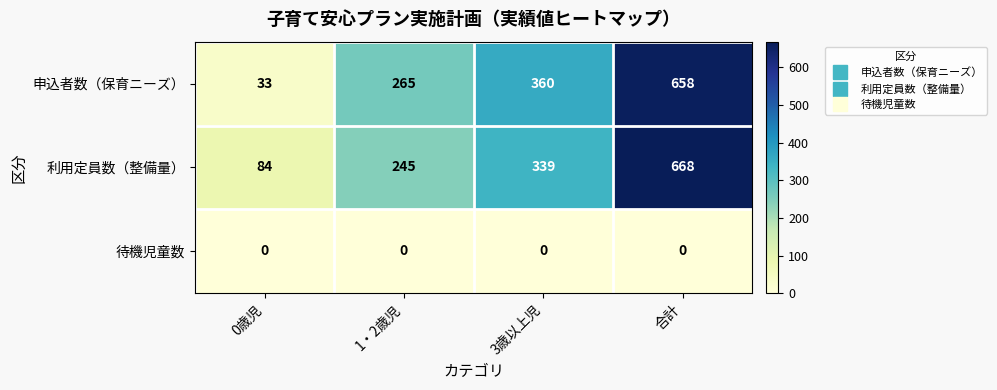

The value of 利用定員数（整備量） at 1・2歳児 is 245. True or false?

True